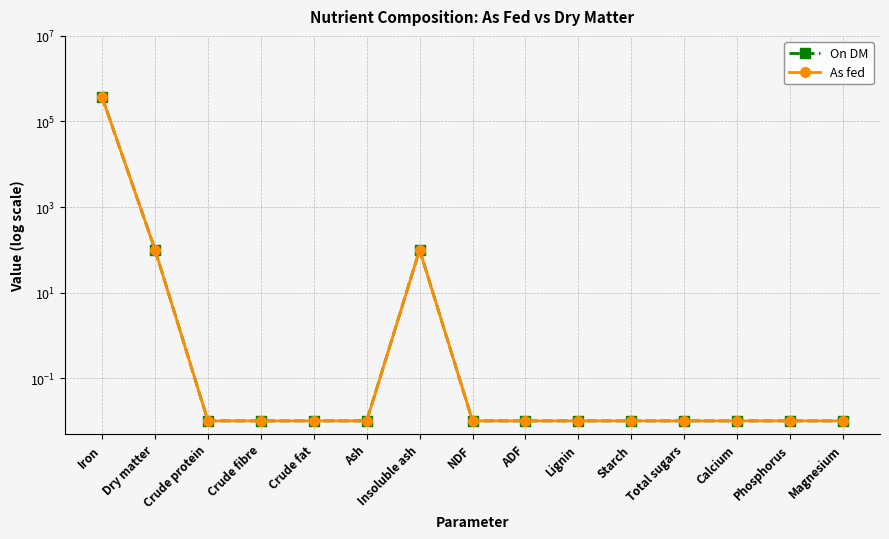

Reading right to left, transcribe all the data shown in this chart.

On DM: 0.0	0.0	0.0	0.0	0.0	0.0	0.0	0.0	100.0	0.0	0.0	0.0	0.0	100.0	370000.0
As fed: 0.0	0.0	0.0	0.0	0.0	0.0	0.0	0.0	99.9	0.0	0.0	0.0	0.0	99.9	369630.0